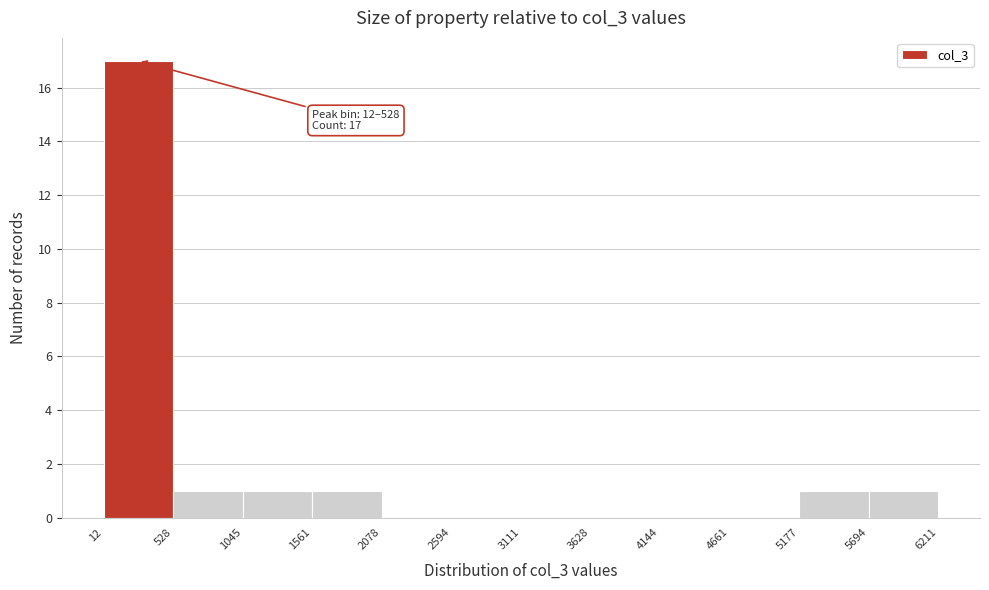

Over which range of the x-axis is the bar tallest?

12 to 528